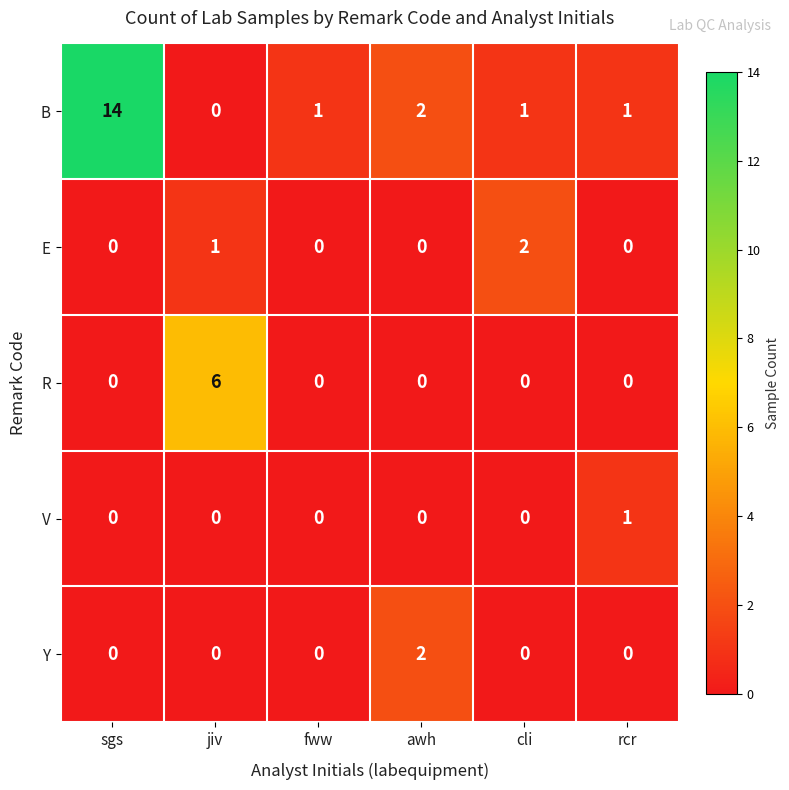

Where does the B series first go above 1?

sgs